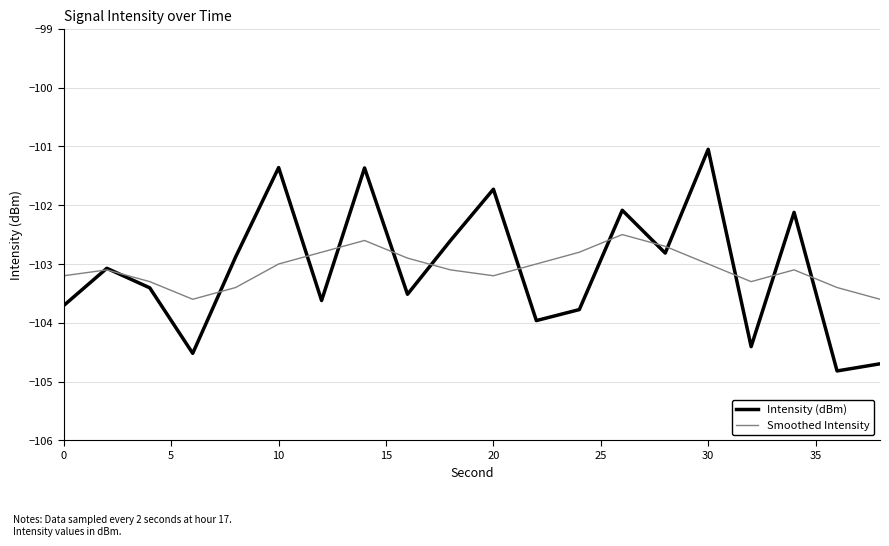

In Smoothed Intensity, how many points are higher than both neighbors (excluding endpoints)?

4